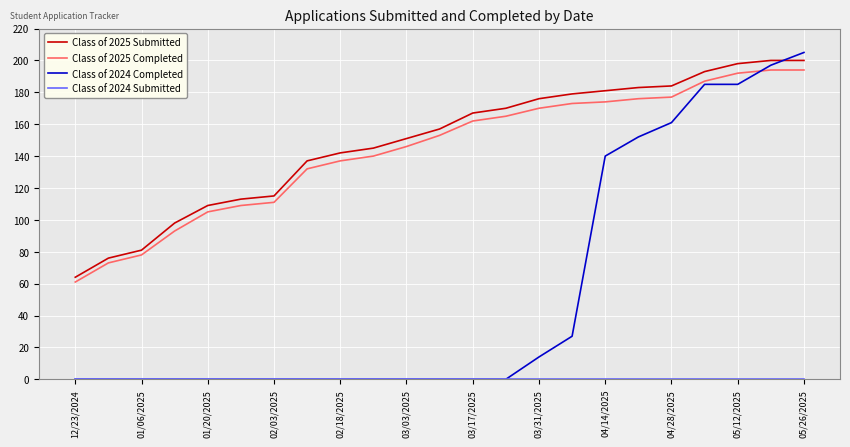

What is the greatest value displayed?

205